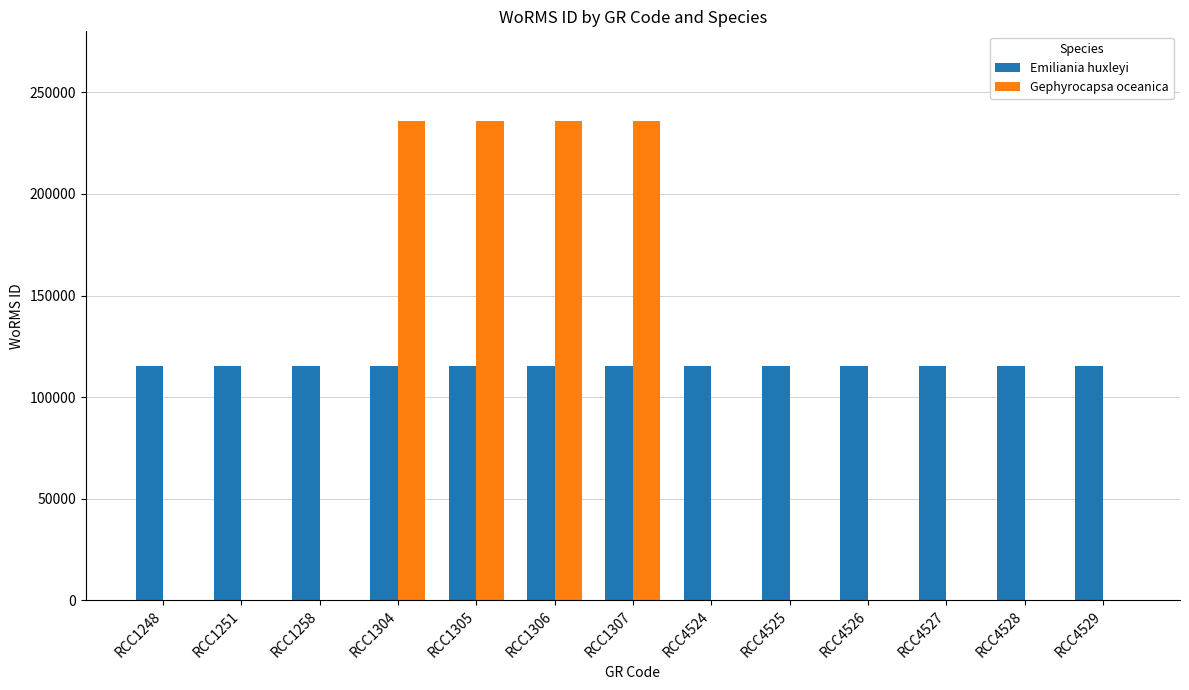

Which series has the largest total across all categories?

Emiliania huxleyi